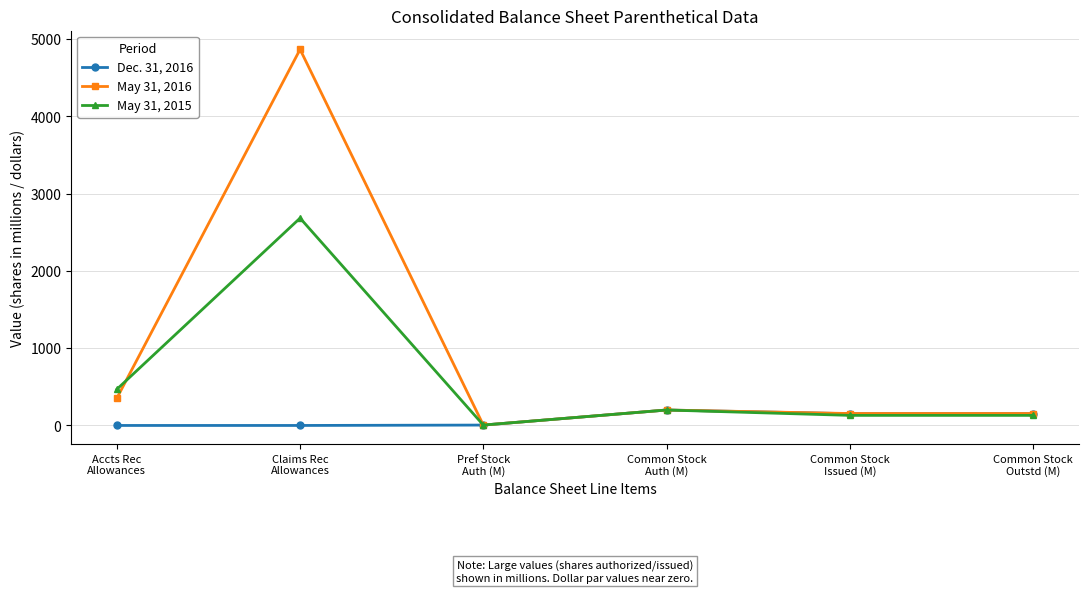

What is the maximum value for May 31, 2016?

4868.0